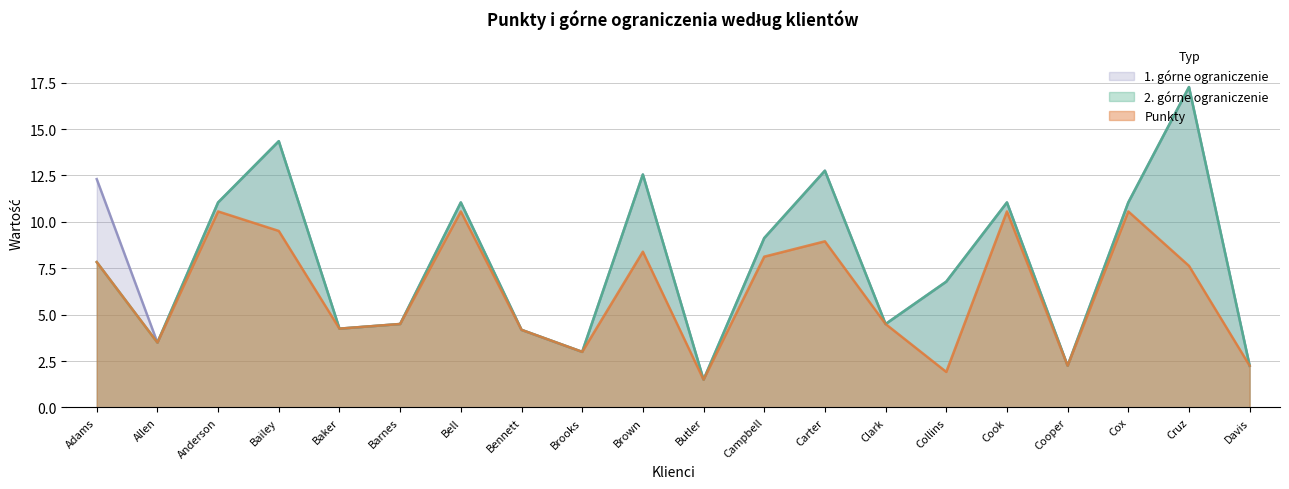

Rank the series by their maximum value, from lowest to highest.

Punkty, 2. górne ograniczenie, 1. górne ograniczenie